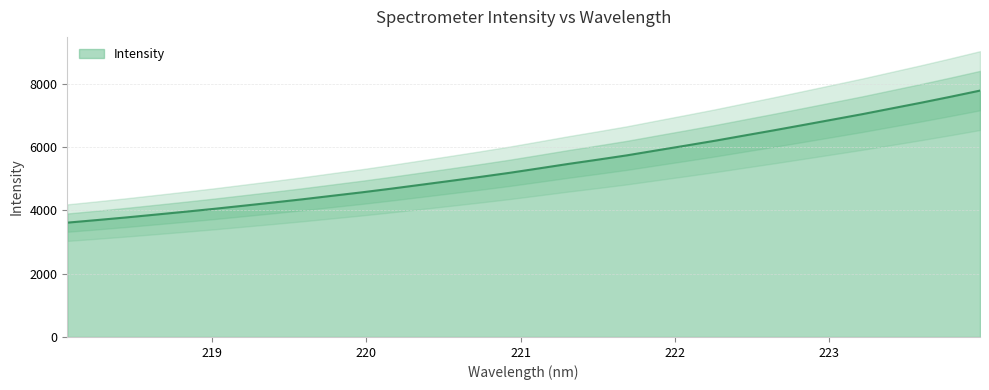

Reading left to right, what are all the values shown in this chart?

3611.9	3692.9	3776.7	3866.0	3956.5	4049.8	4149.0	4249.0	4351.9	4461.5	4569.8	4686.3	4808.1	4930.6	5055.0	5184.1	5324.1	5466.1	5600.1	5738.3	5893.0	6045.6	6201.1	6366.1	6530.0	6698.8	6869.1	7039.6	7220.8	7401.3	7589.3	7783.5